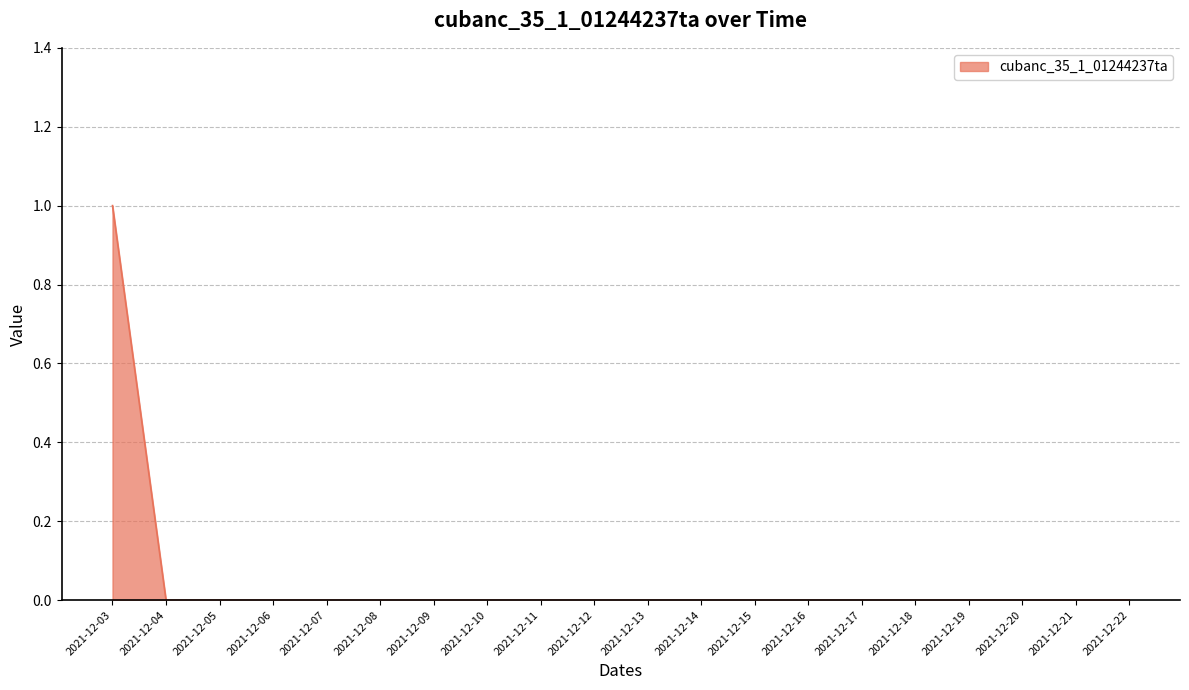

The value at 2021-12-04 is -1. True or false?

False